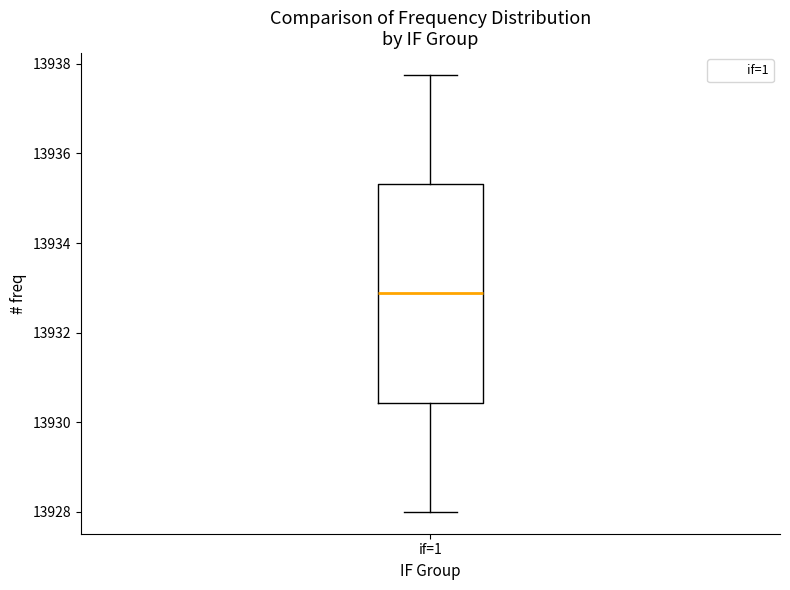

Where is the lower edge of the box for if=1 on the y-axis? The values are not printed on the chart, so give them approximately, as read against the axis.

13930.4